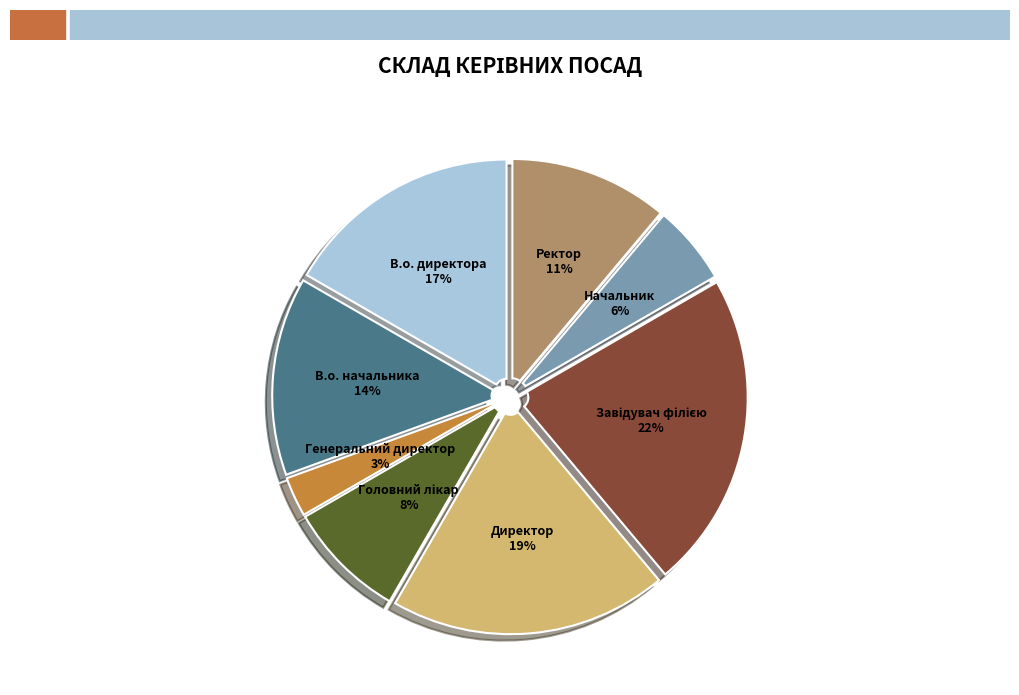

To the nearest percent, what portion does Ректор represent?

11%